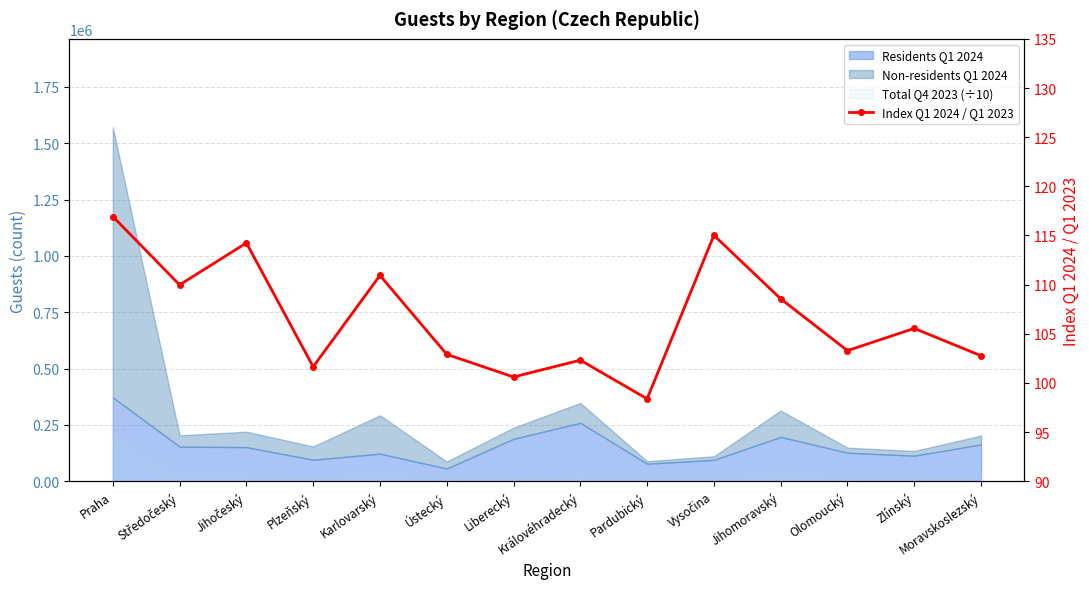

What is the average value?

106.7